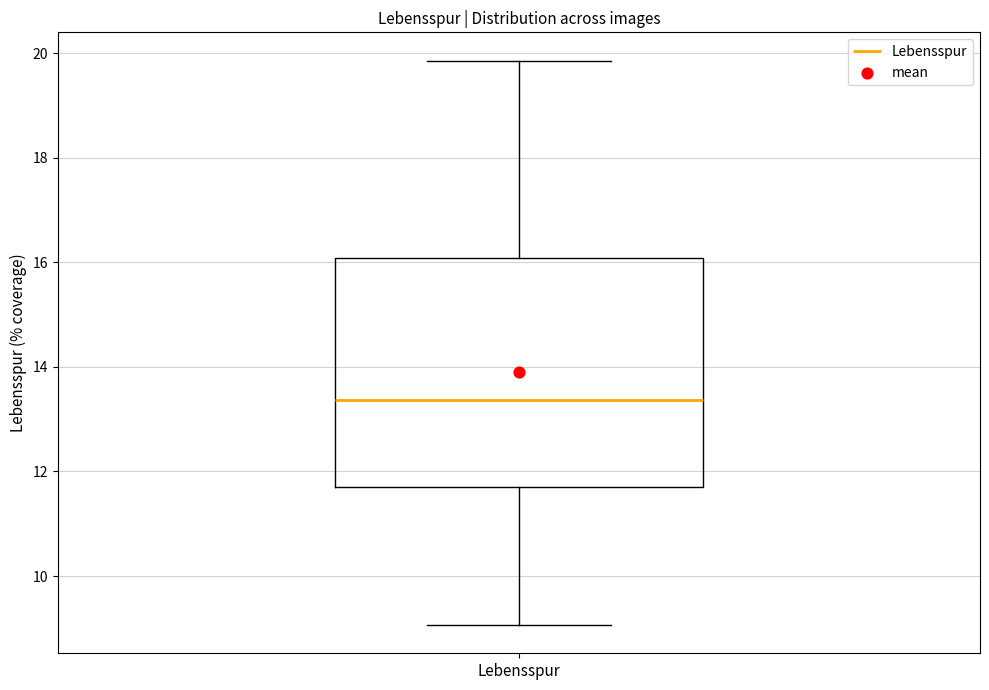

Transcribe this box plot: give where the median line is, the range the box spans, and where the two whiskers end, as read against the y-axis. The values are not printed on the chart, so give them approximately, as read against the axis.

median 13.4, box 11.8 to 16.0, whiskers 9.0 to 19.8